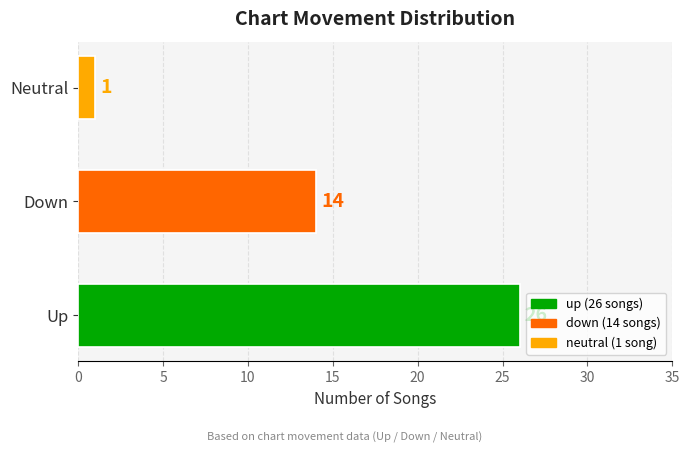

The value of down at Count is 9. True or false?

False